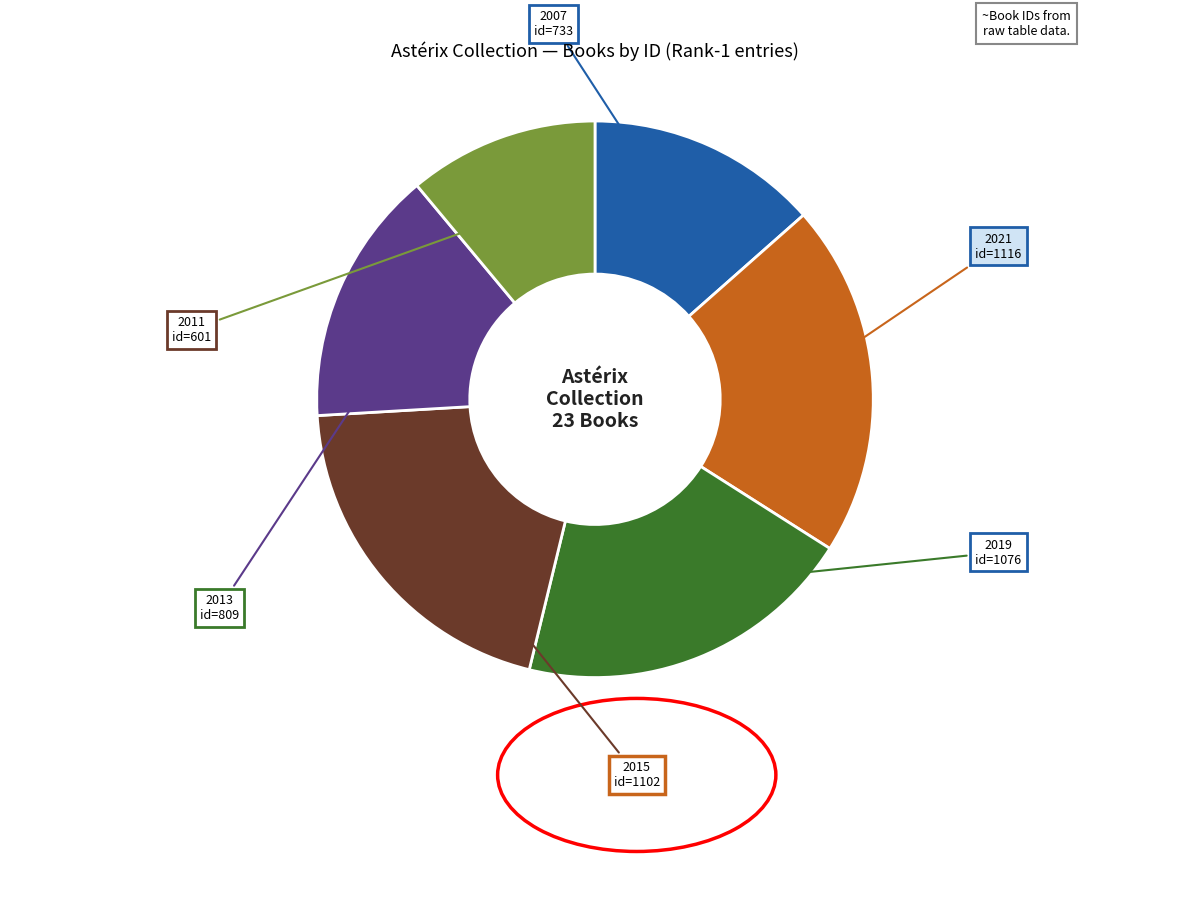

Is there a majority slice in this chart?

No